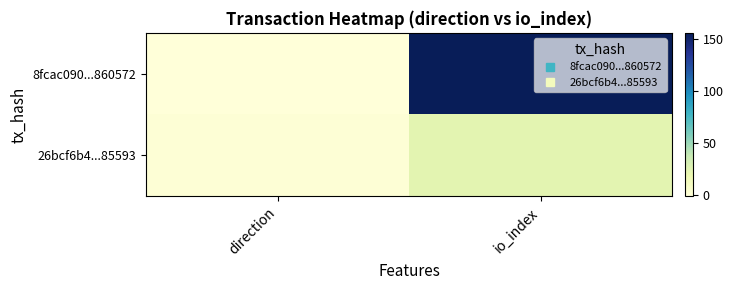

How many distinct data groups are displayed?

2